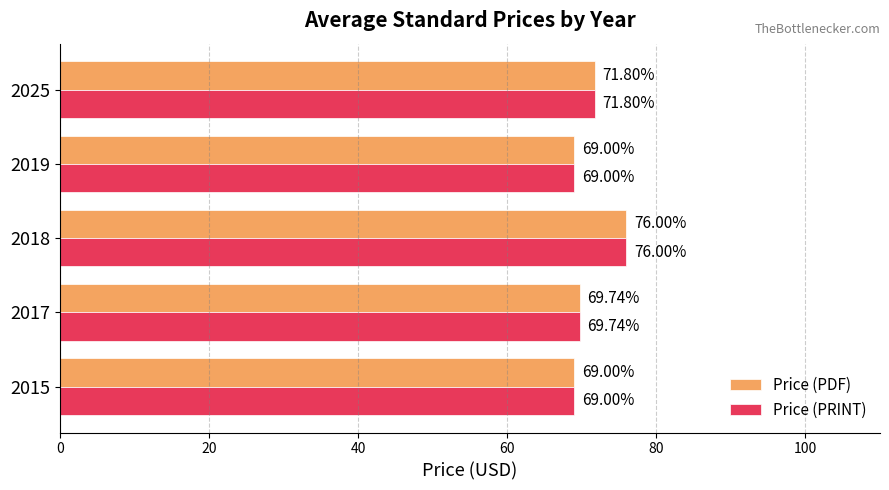

Is the value of Price (PRINT) at 2017 greater than the value of Price (PDF) at 2025?

No